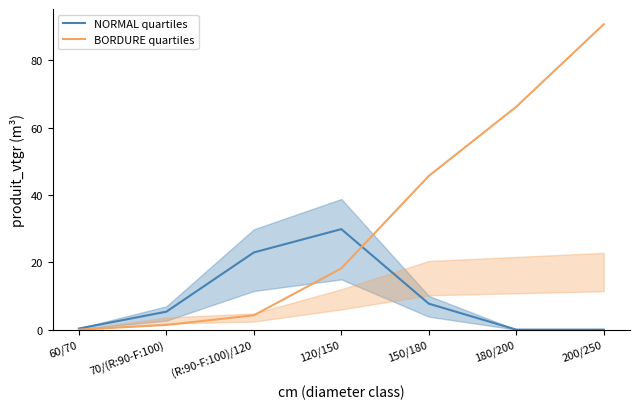

What is the approximate value of NORMAL quartiles at 70/(R:90-F:100)?

5.3